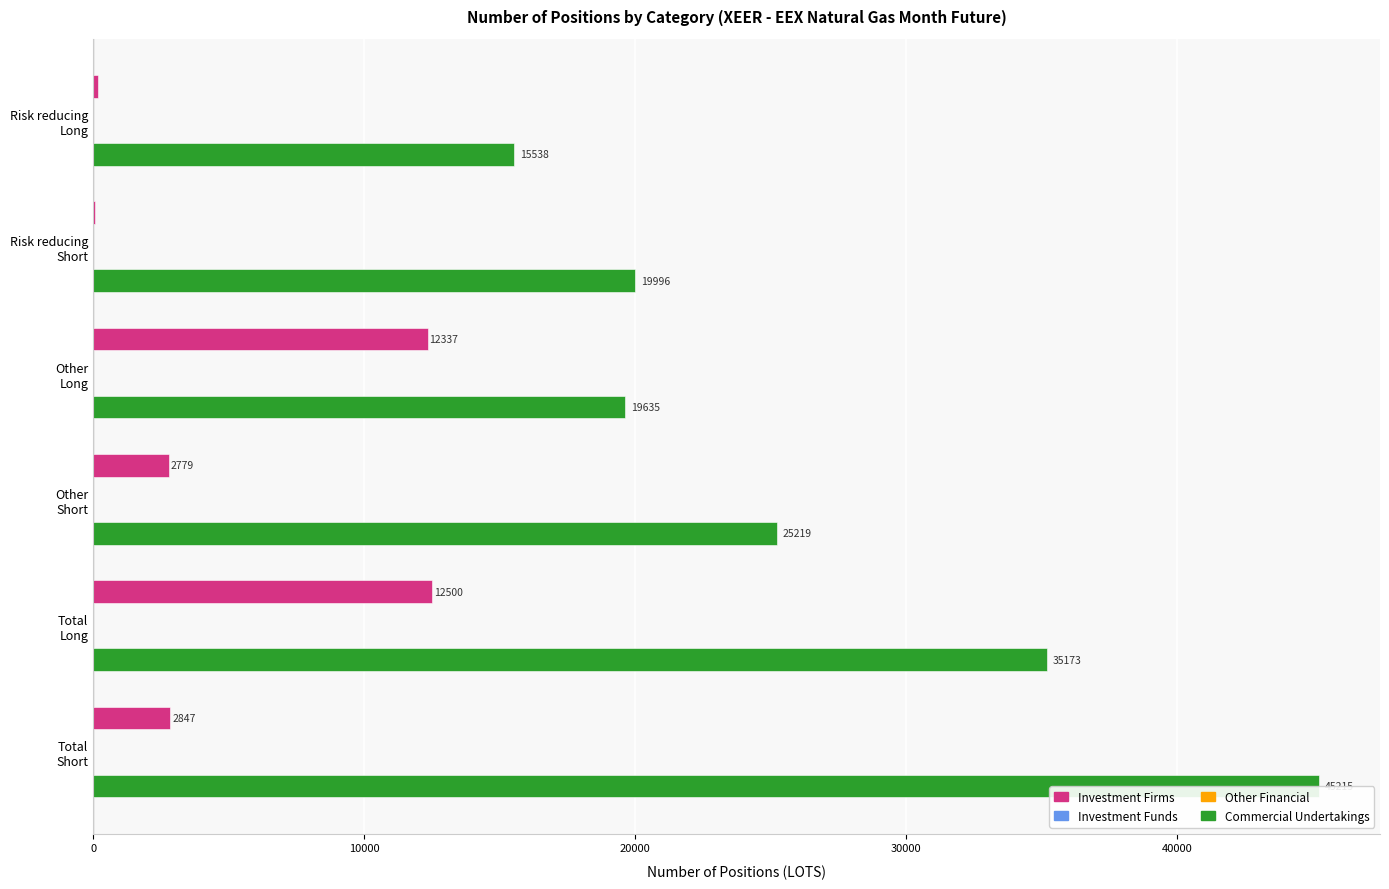

What is the total value across all series at 0?

15701.4